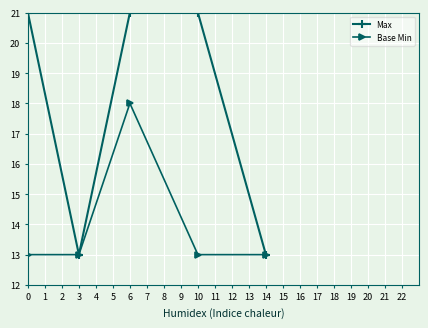

True or false: Base Min has a value of 13 at 3.

True